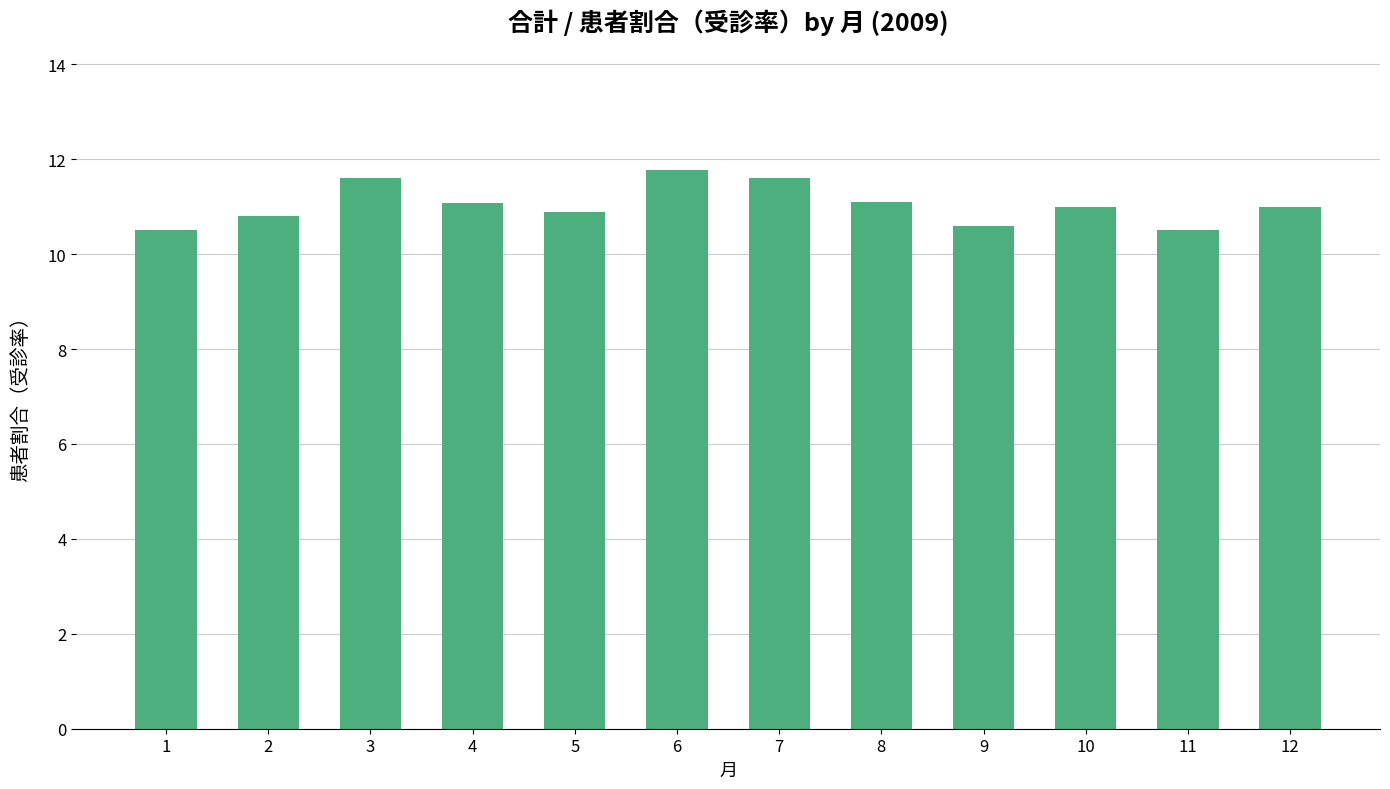

Are the bars grouped side by side (vs. stacked)?

No